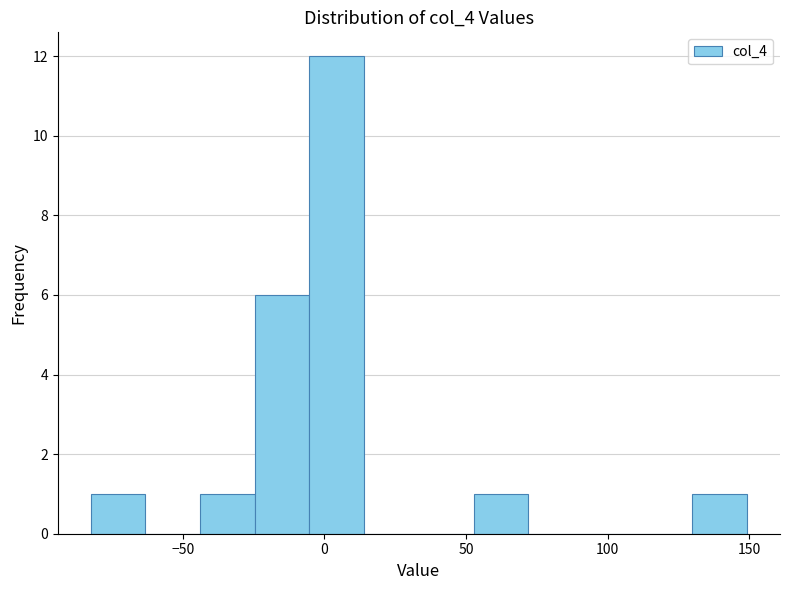

Around what value on the x-axis is the tallest bar? Give the approximate position of its centre, as read against the axis.

5